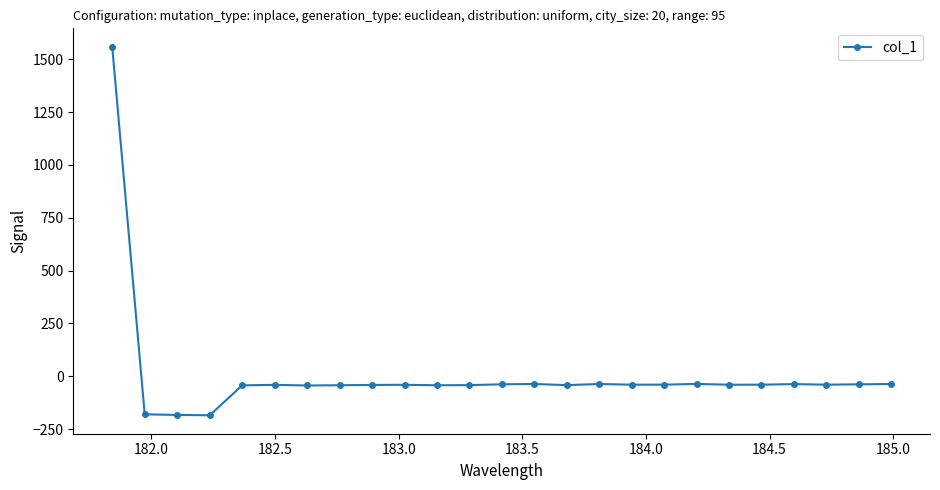

What is the minimum value shown in the chart?

-184.5